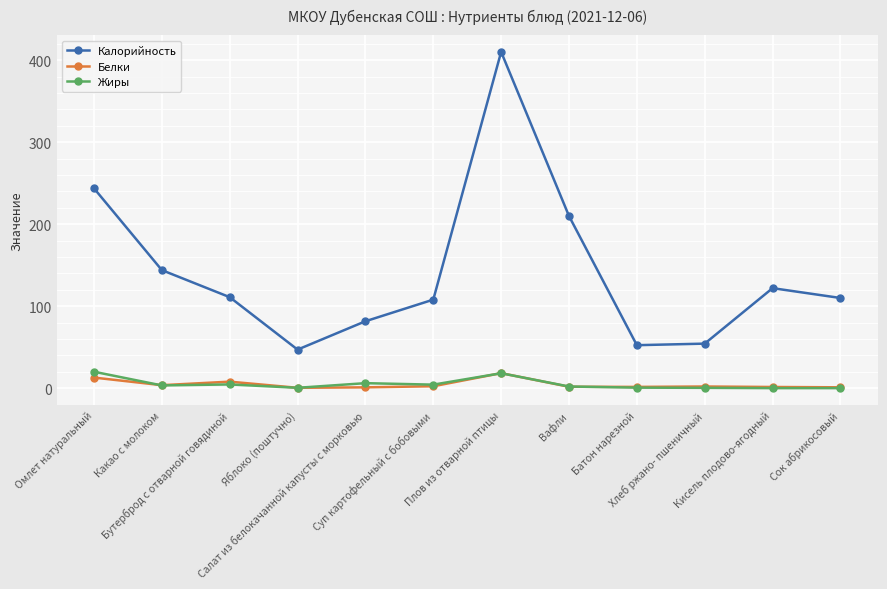

In Калорийность, how many points are lower than both neighbors (excluding endpoints)?

2